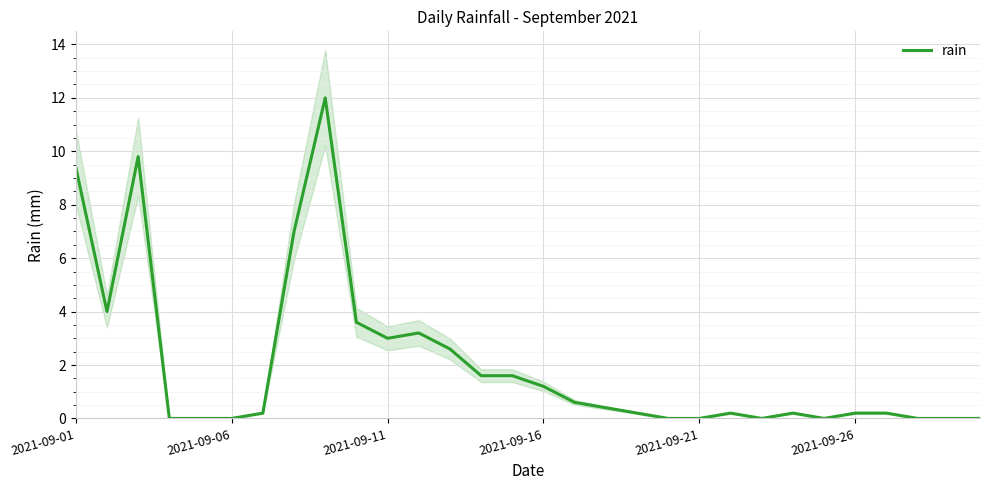

How many points are higher than both their immediate neighbors (excluding endpoints)?

5